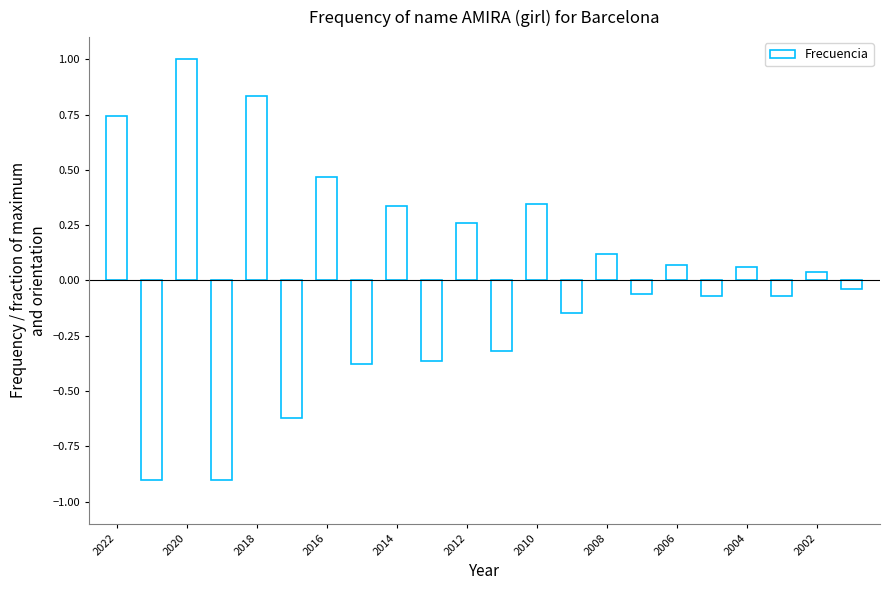

What is the difference between the maximum and minimum values?

1.9